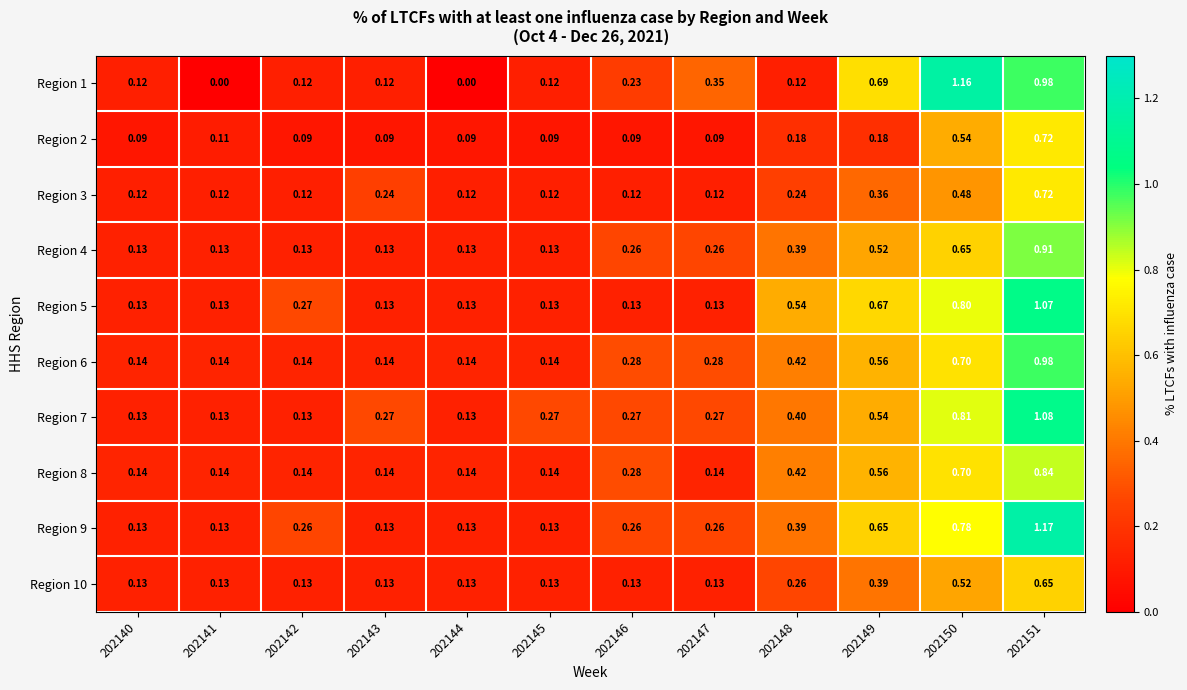

Which series has the largest total across all categories?

Region 7